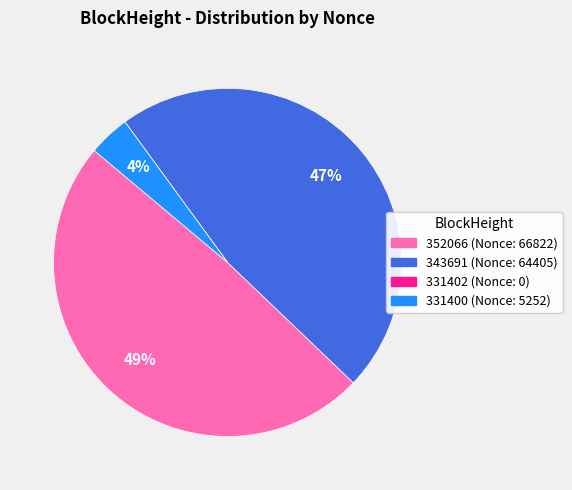

Is there a majority slice in this chart?

No